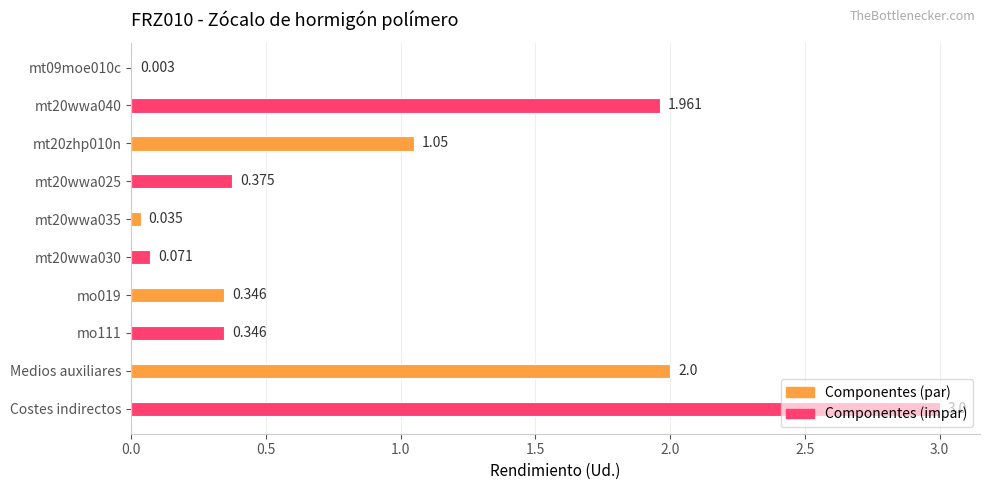

What is the difference between the second highest and second lowest values?

2.0